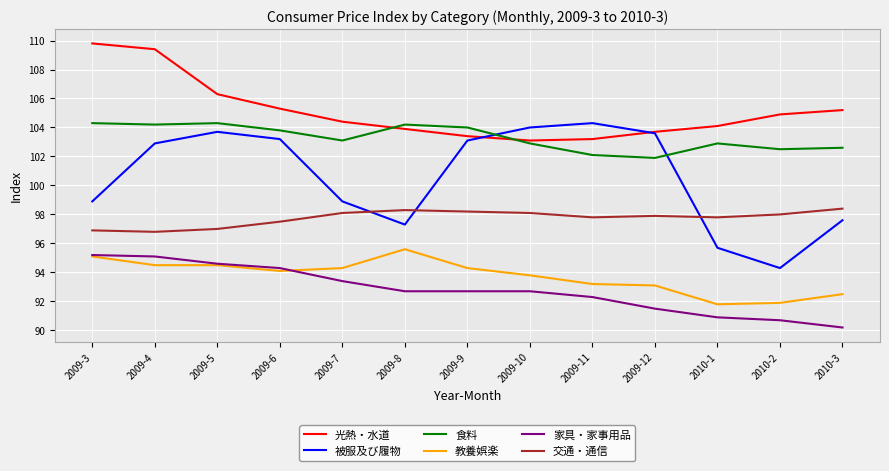

Which series has the largest total across all categories?

光熱・水道